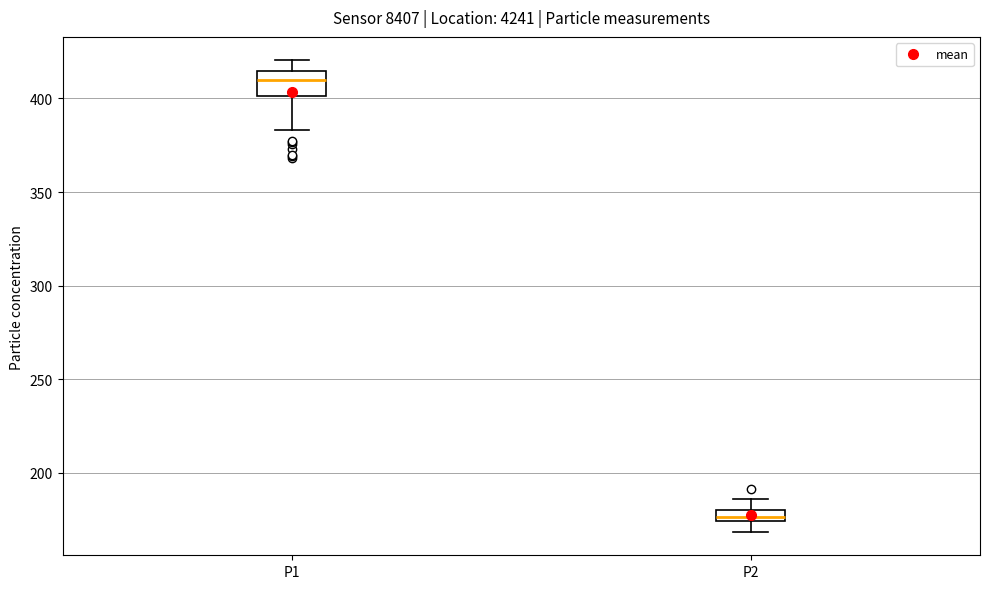

Which box is the tallest, from its lower edge to its upper edge?

P1